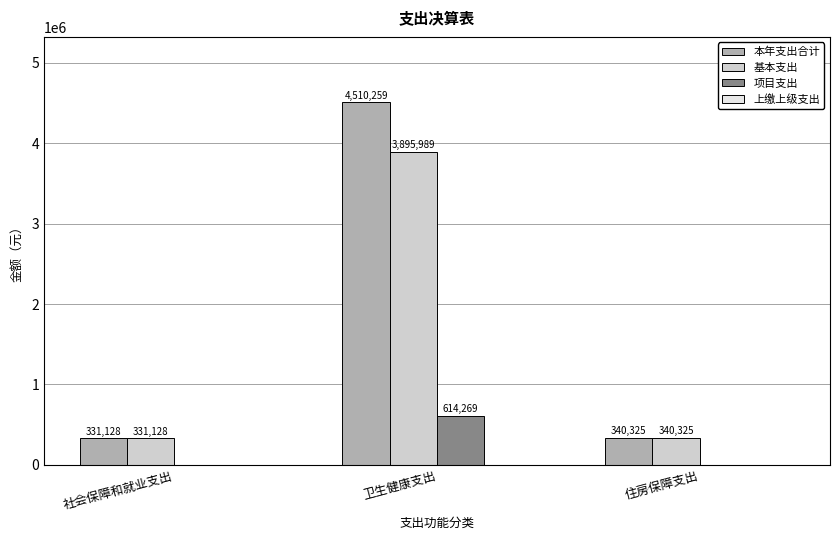

What is the maximum value shown in the chart?

4510259.3